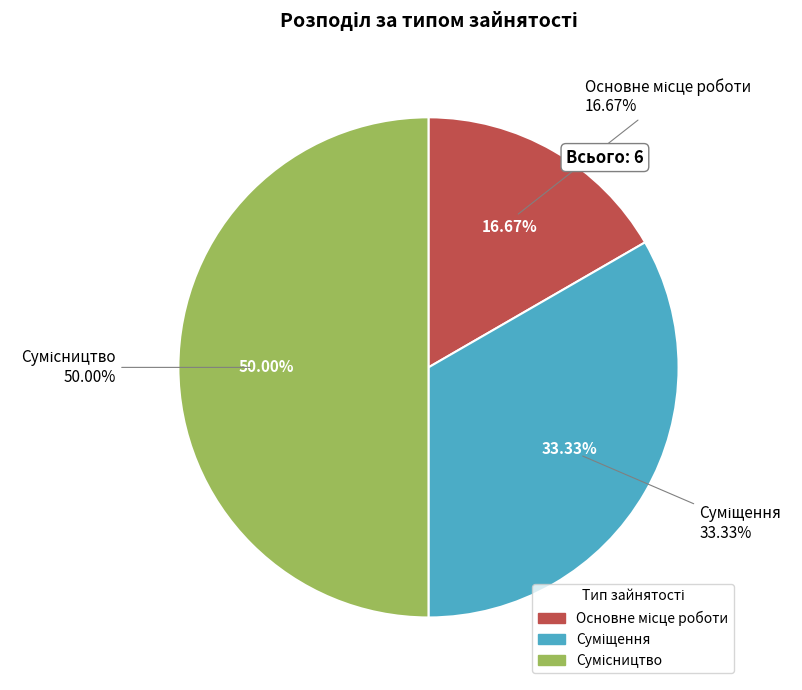

To the nearest percent, what percentage of the pie is Основне місце роботи?

17%